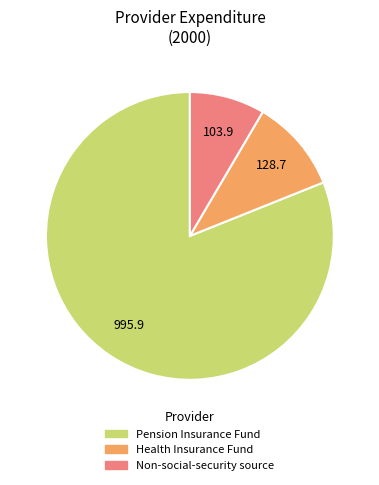

Do Non-social-security source and Health Insurance Fund together represent more than half of the pie?

No